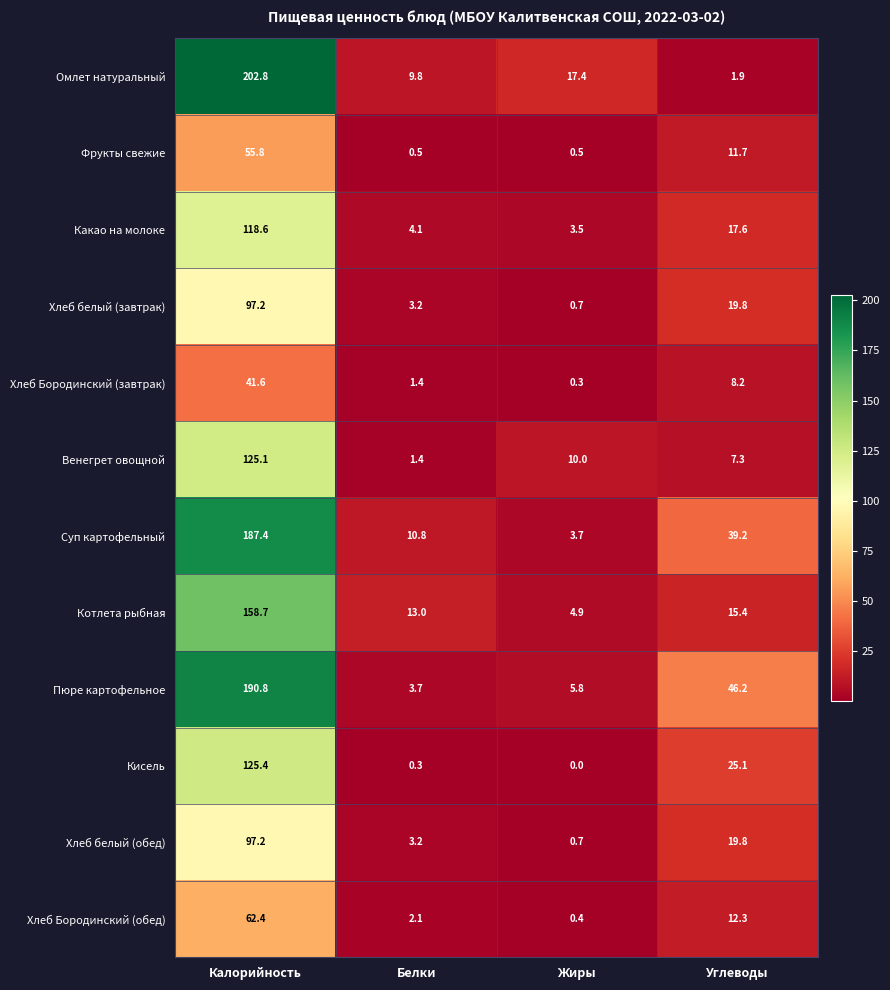

Which label corresponds to the smallest value in the chart?

Жиры